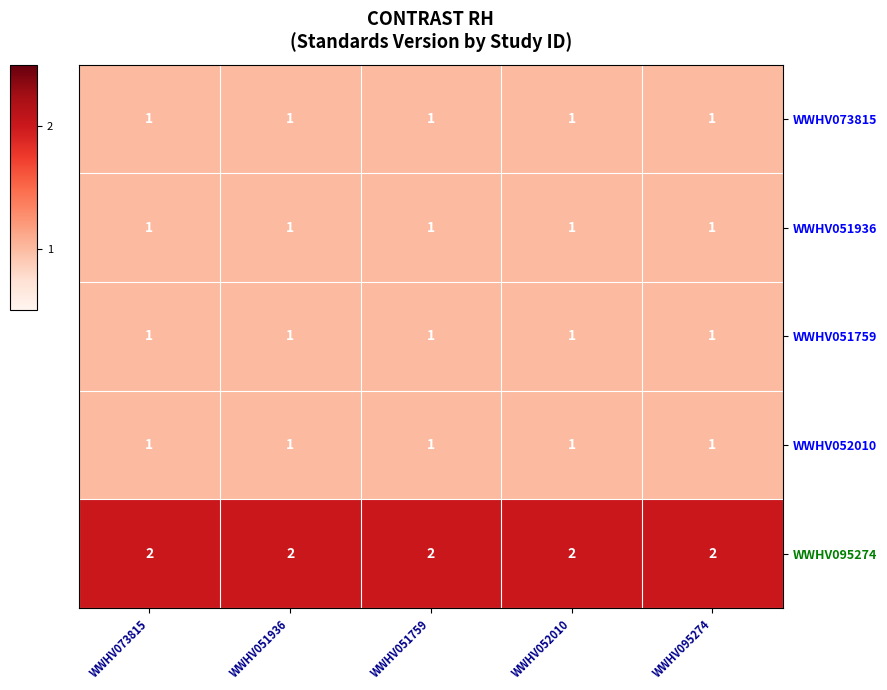

What is the total value across all series at WWHV052010?

6